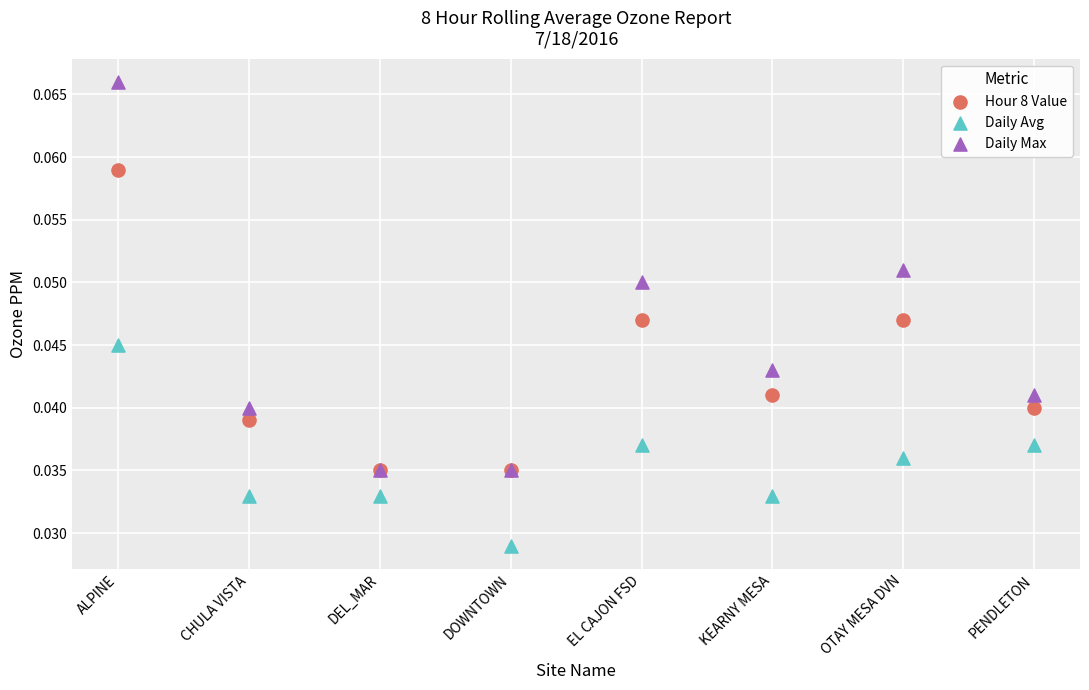

Which series reaches the maximum Y coordinate?

Daily Max